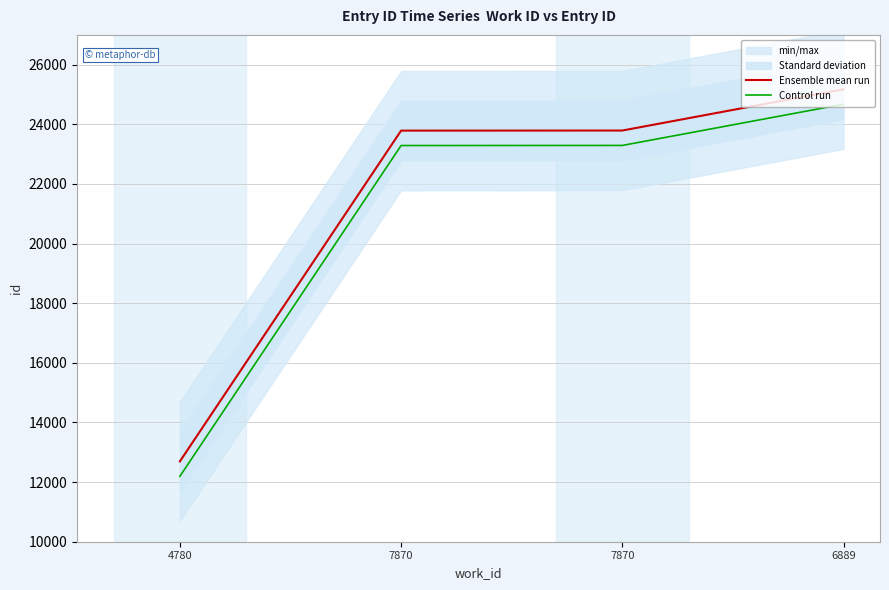

What is the spread (max minus min) of values at 7870?

500